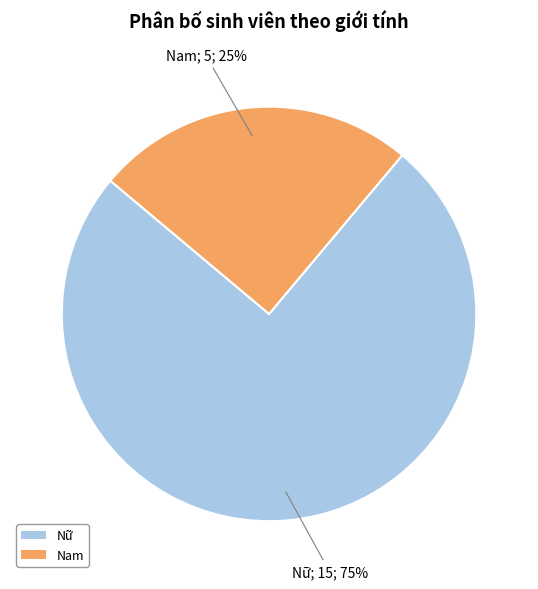

Is the sum of Nam and Nữ greater than half?

Yes